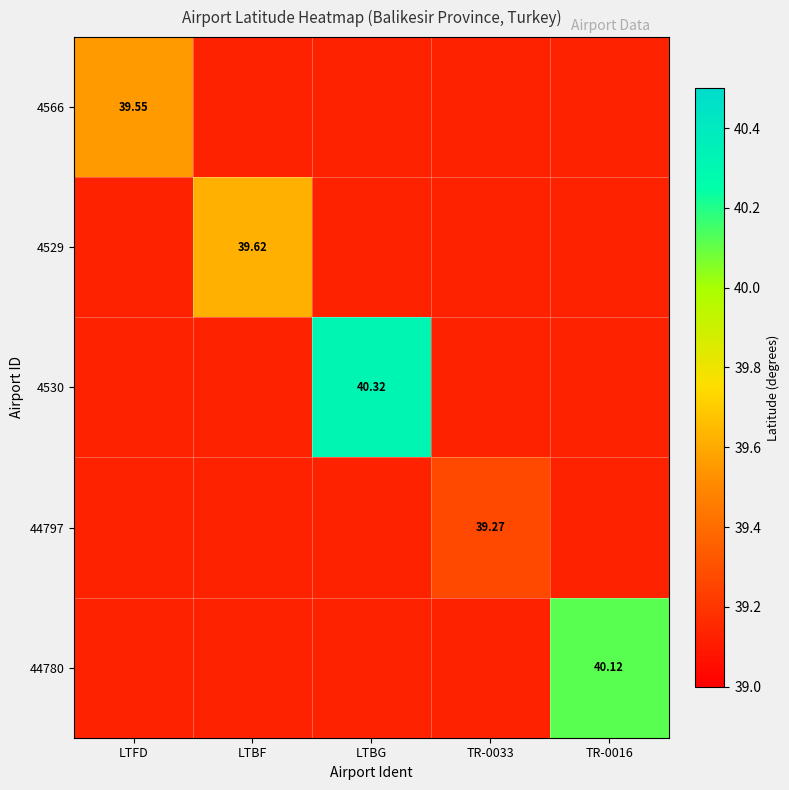

The 4566 series shows 39.6 at LTFD. True or false?

True